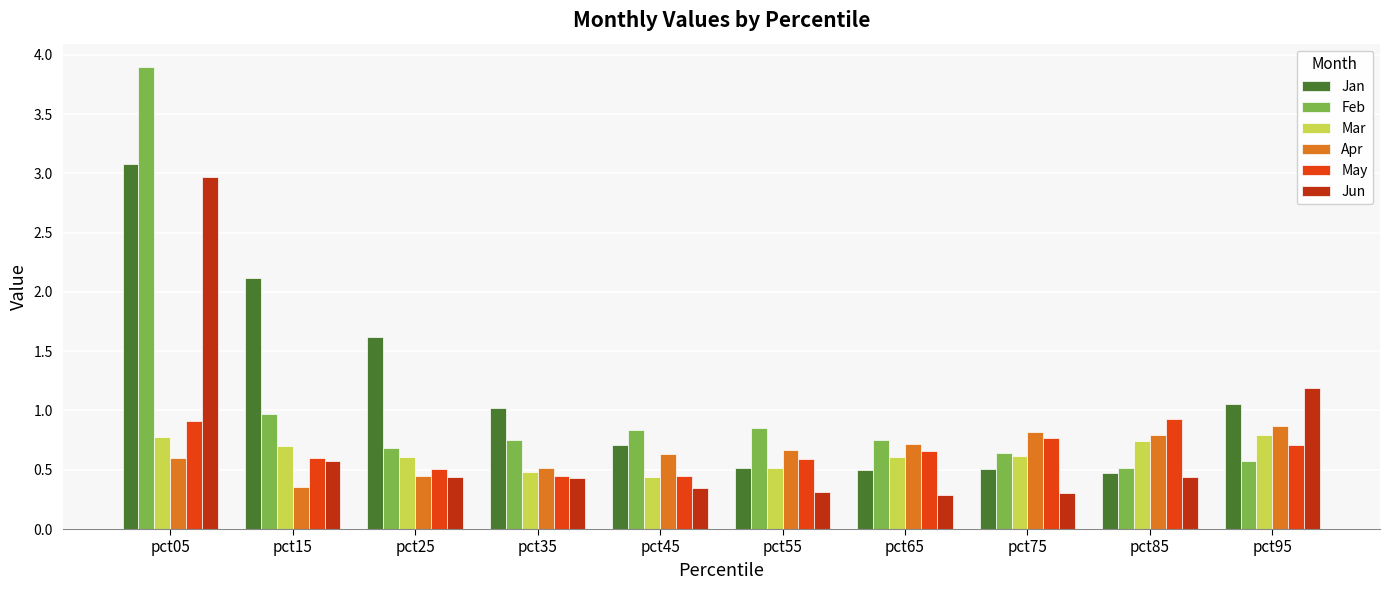

What is the spread (max minus min) of values at pct35?

0.6